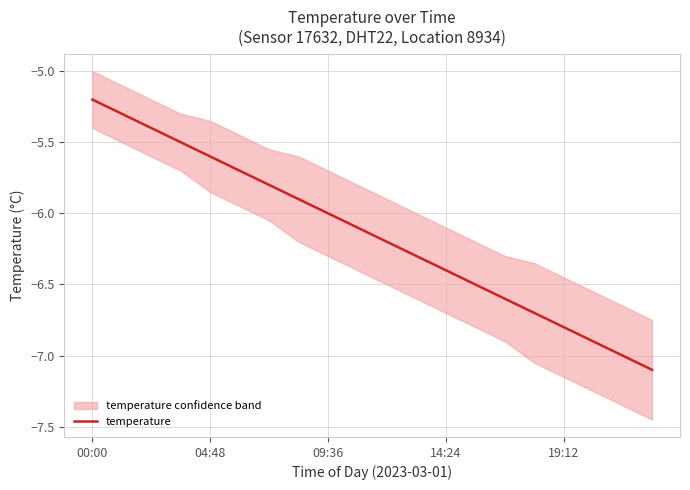

What is the label of the 7th point from the right?

13